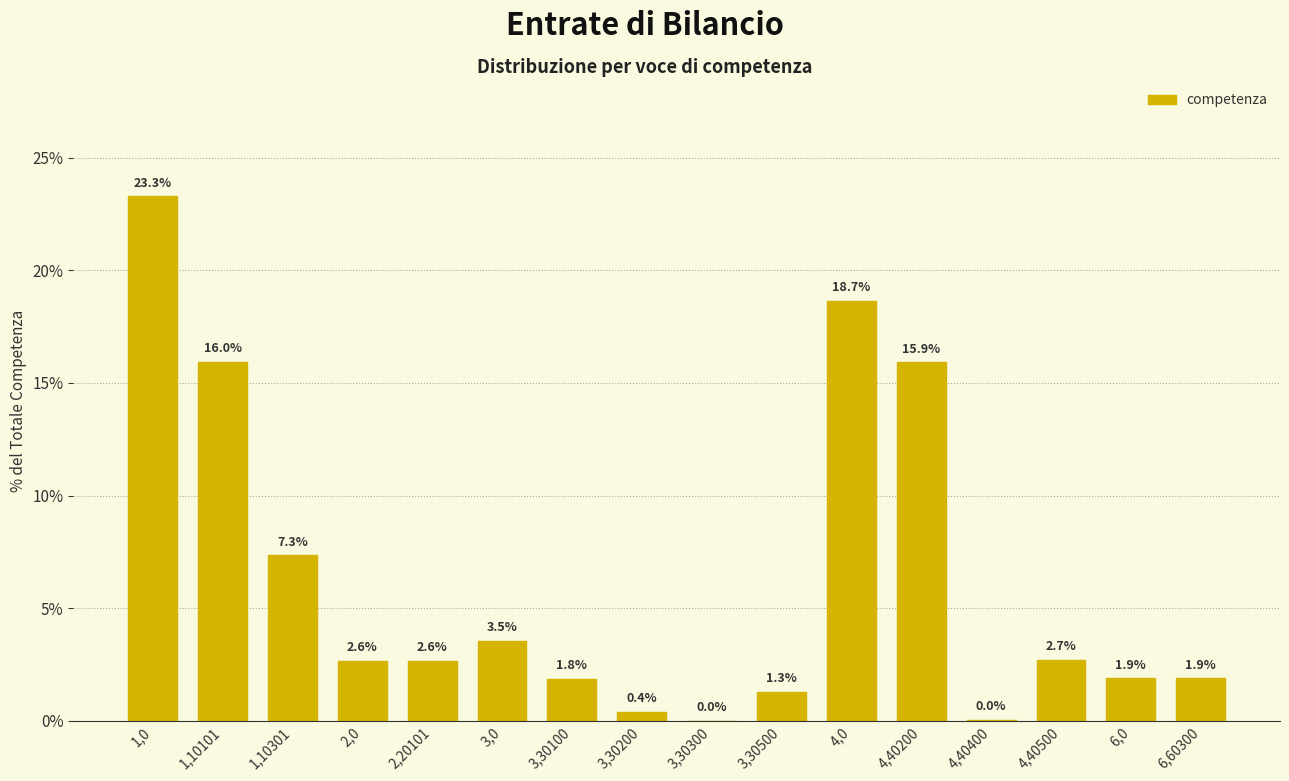

Approximately how many times larger is the value at 4,40200 compared to 4,40500?

5.9